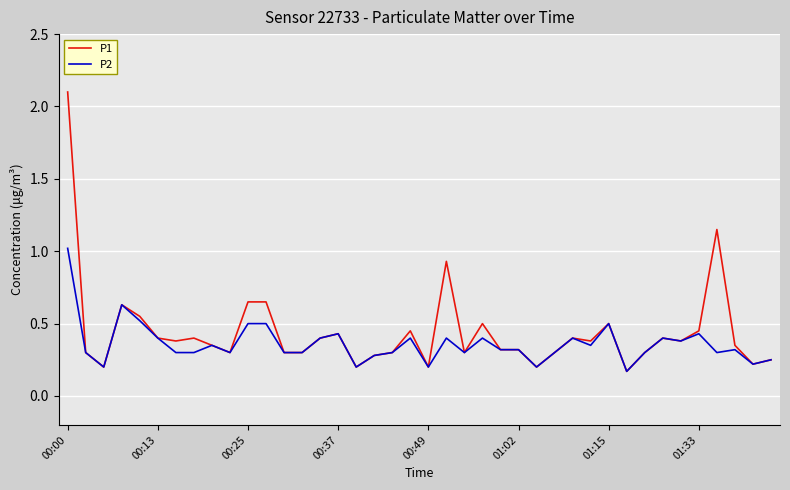

Which series has the largest range (max minus min)?

P1